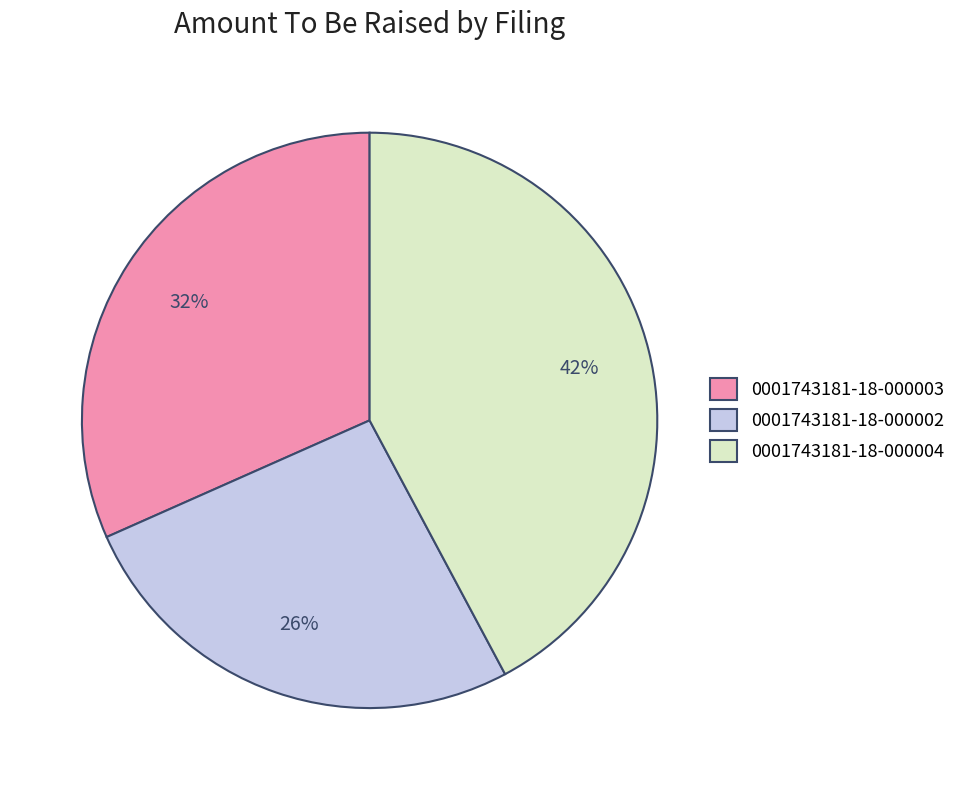

Does any single category account for the majority?

No